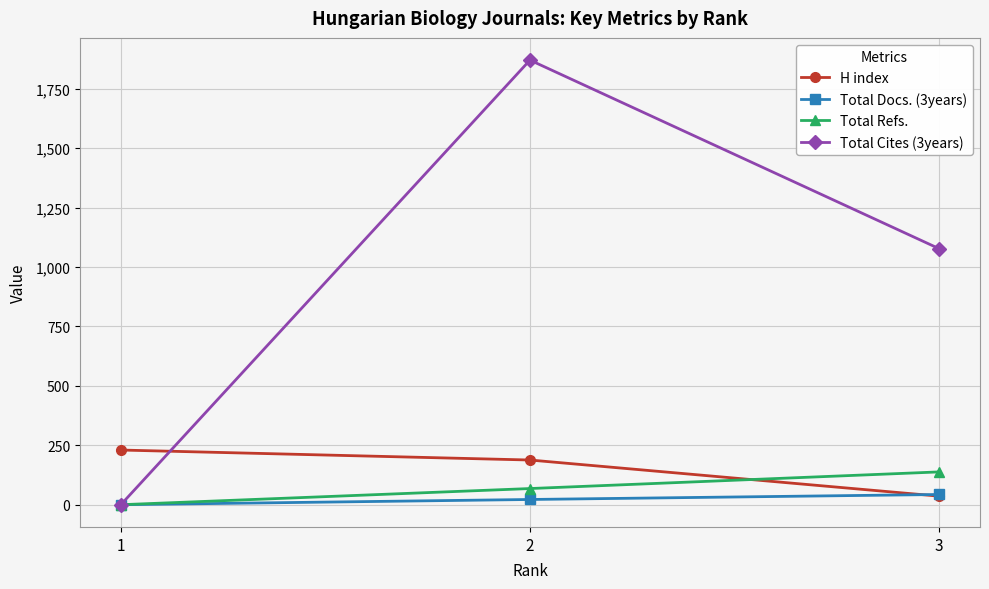

What are all the series names shown in the legend?

H index, Total Docs. (3years), Total Refs., Total Cites (3years)